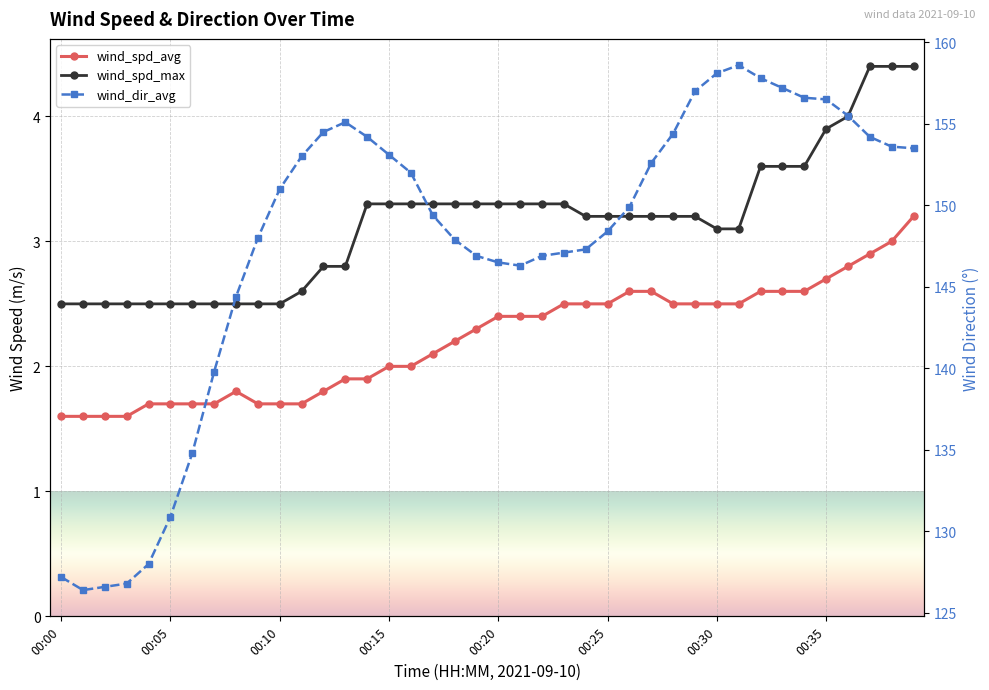

Reading left to right, transcribe all the data shown in this chart.

wind_spd_avg: 1.6	1.6	1.6	1.6	1.7	1.7	1.7	1.7	1.8	1.7	1.7	1.7	1.8	1.9	1.9	2.0	2.0	2.1	2.2	2.3	2.4	2.4	2.4	2.5	2.5	2.5	2.6	2.6	2.5	2.5	2.5	2.5	2.6	2.6	2.6	2.7	2.8	2.9	3.0	3.2
wind_spd_max: 2.5	2.5	2.5	2.5	2.5	2.5	2.5	2.5	2.5	2.5	2.5	2.6	2.8	2.8	3.3	3.3	3.3	3.3	3.3	3.3	3.3	3.3	3.3	3.3	3.2	3.2	3.2	3.2	3.2	3.2	3.1	3.1	3.6	3.6	3.6	3.9	4.0	4.4	4.4	4.4
wind_dir_avg: 127.2	126.4	126.6	126.8	128.0	130.9	134.8	139.8	144.4	148.0	151.0	153.0	154.5	155.1	154.2	153.1	152.0	149.4	147.9	146.9	146.5	146.3	146.9	147.1	147.3	148.4	149.9	152.6	154.4	157.0	158.1	158.6	157.8	157.2	156.6	156.5	155.5	154.2	153.6	153.5